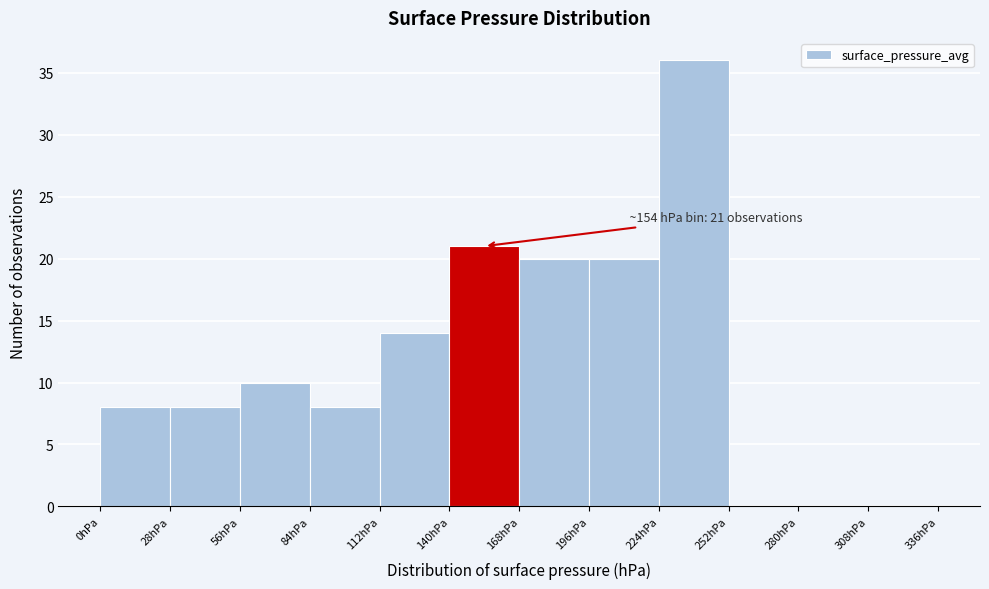

Over which range of the x-axis is the bar tallest?

224 to 252